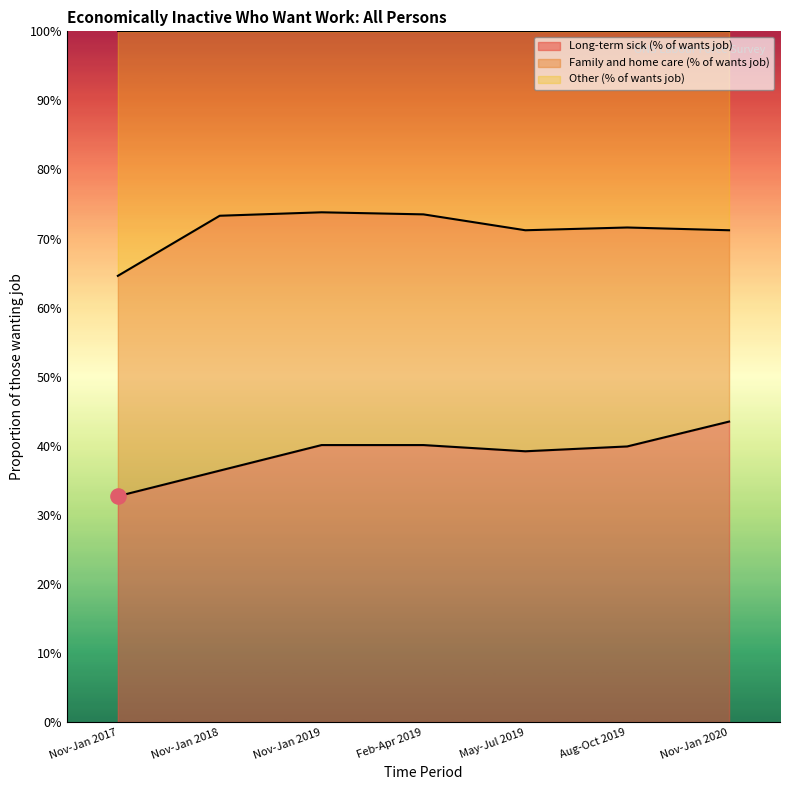

Which series reaches the minimum Y coordinate?

Long-term sick (% of wants job)